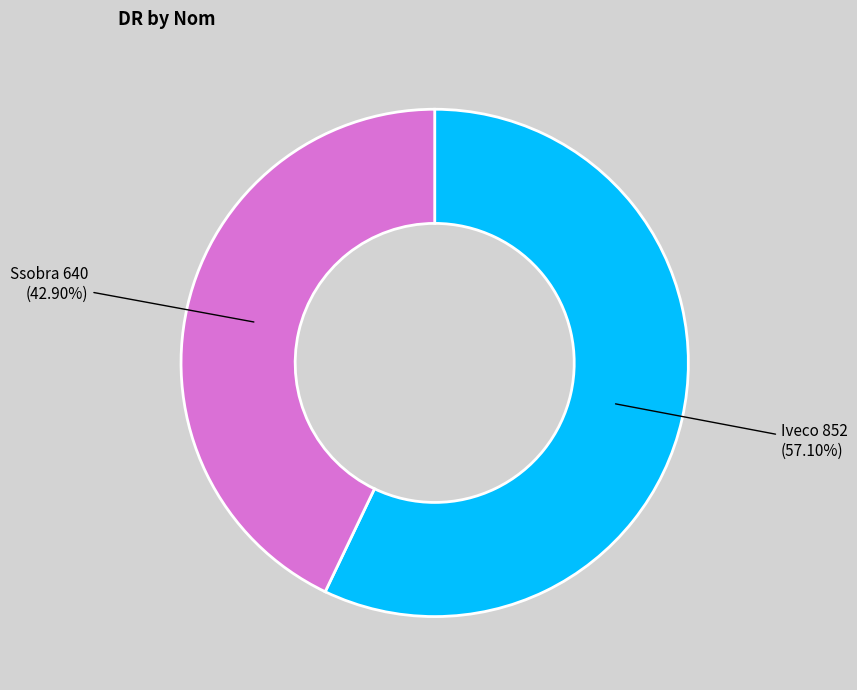

Does any single category account for the majority?

Yes